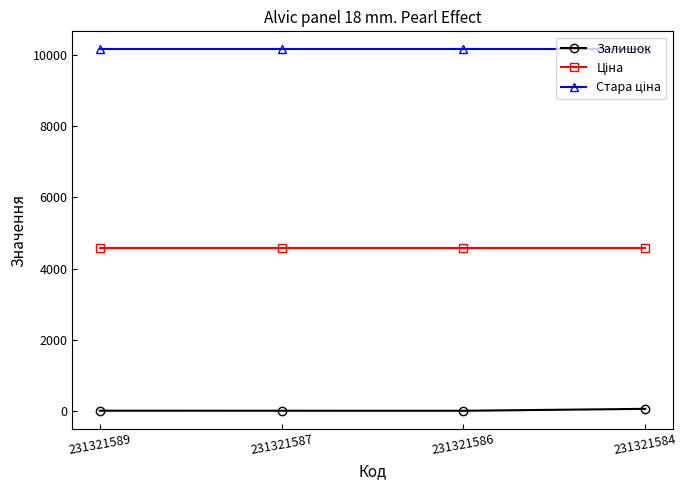

True or false: Залишок has a value of 2.0 at 231321587.

True